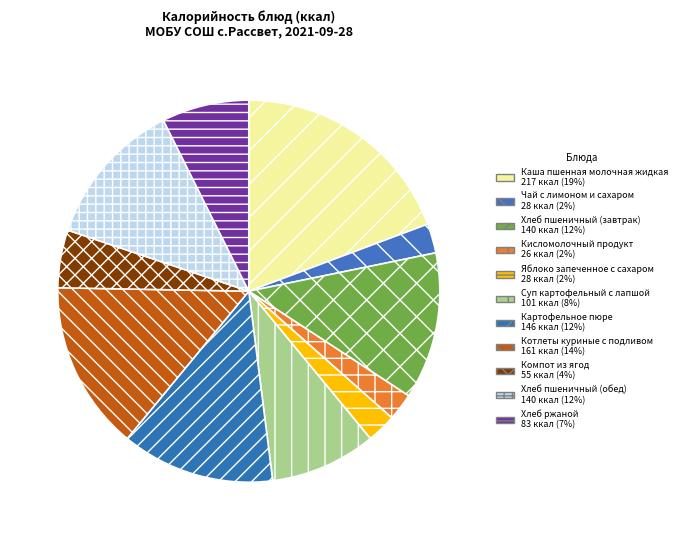

What is the smallest slice in the pie chart?

Кисломолочный продукт